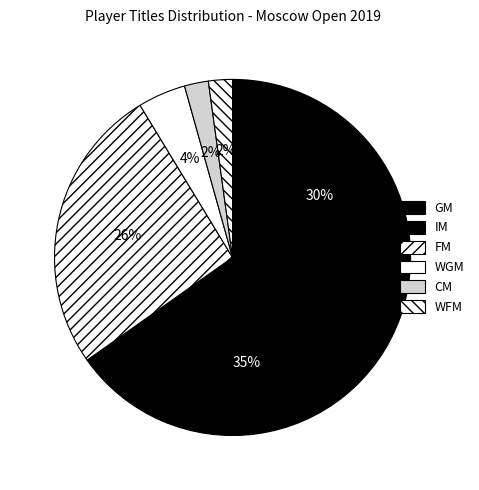

What percentage is NOT represented by WFM?

97.8%